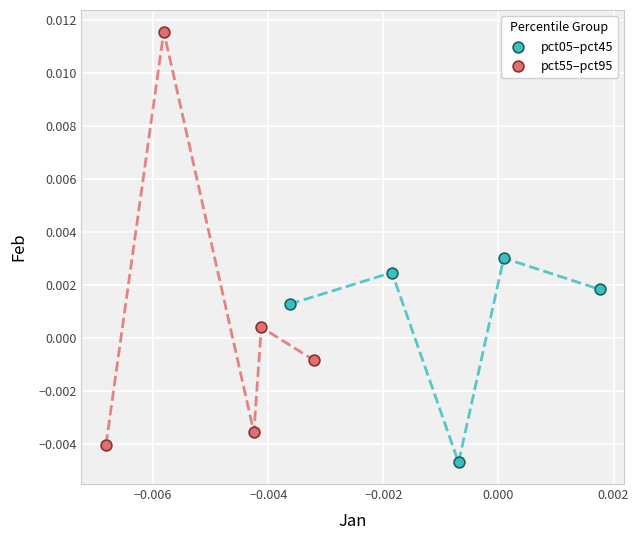

Which series has the largest Y range (max minus min)?

pct55–pct95